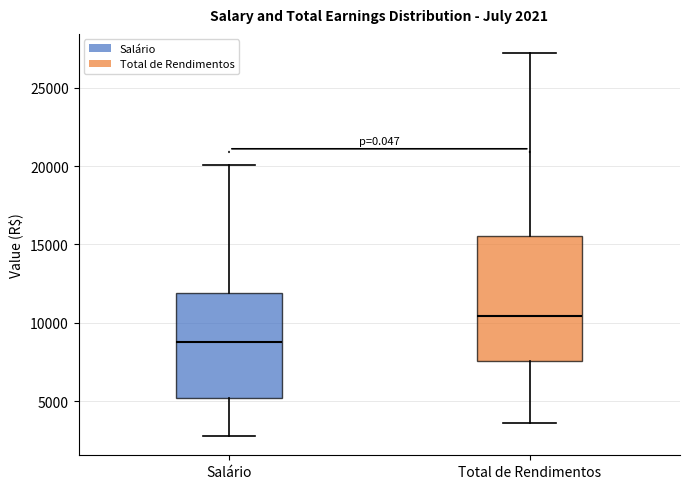

Which box's median line is the lowest?

Salário